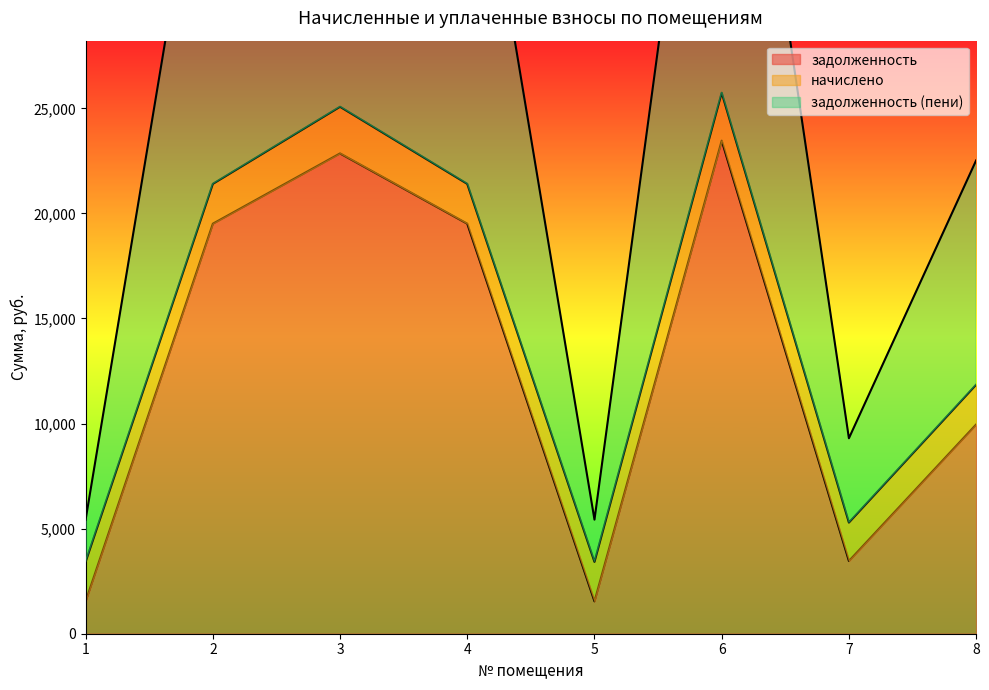

Which series changed the most between 6 and 7?

задолженность (пени)